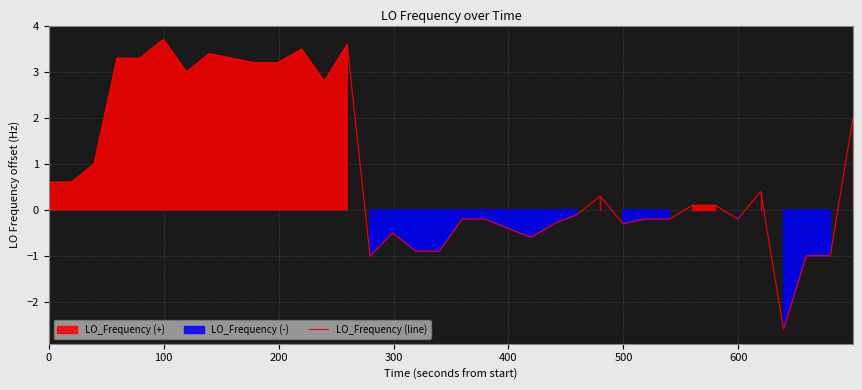

How many lines are shown in the chart?

1